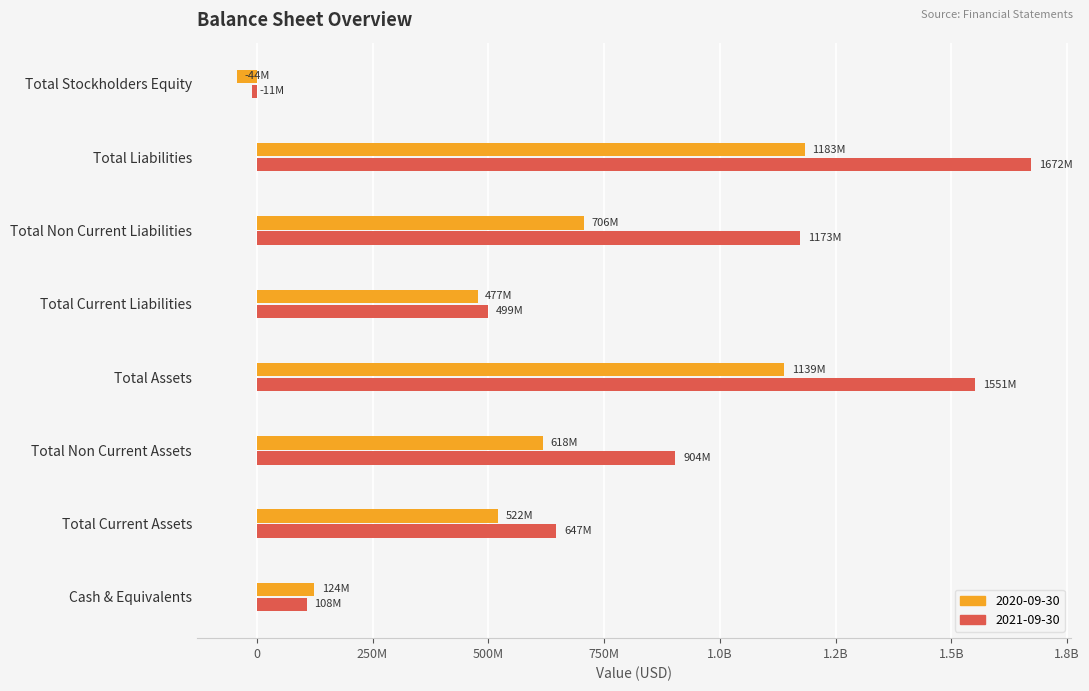

What is the difference between the 2020-09-30 values at Total Liabilities and Total Stockholders Equity?

1226531000